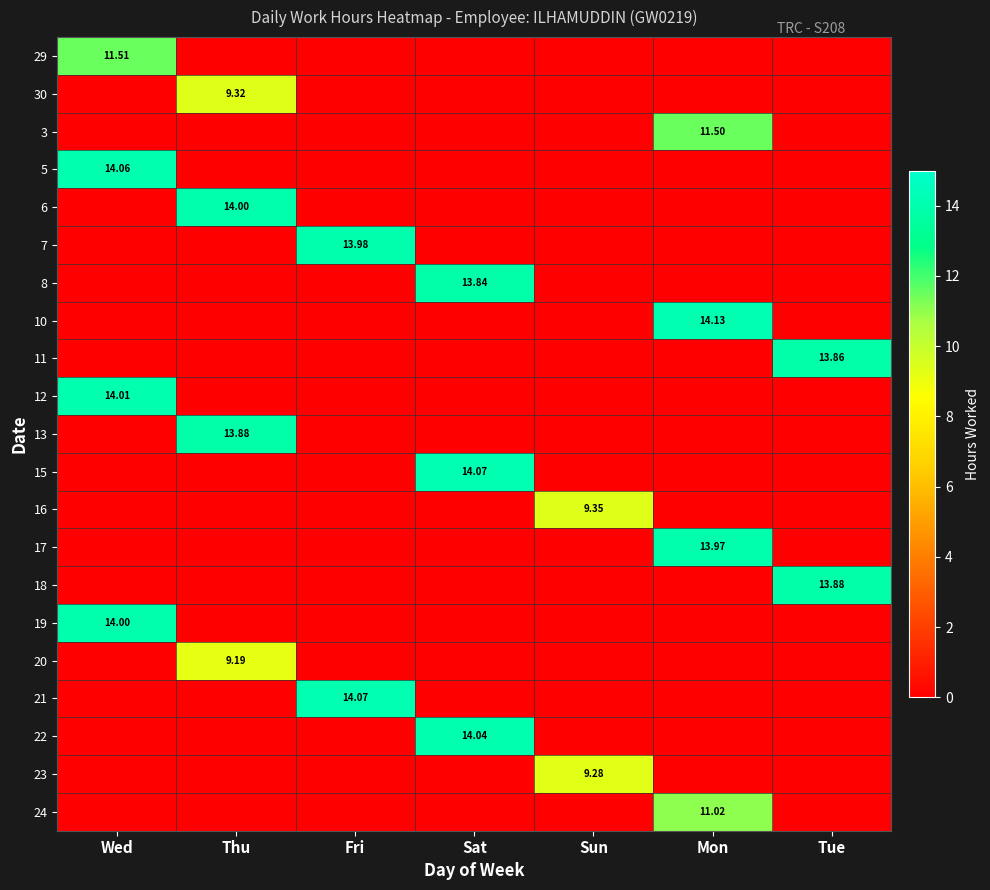

Between Thu and Tue, which series saw the biggest shift?

6